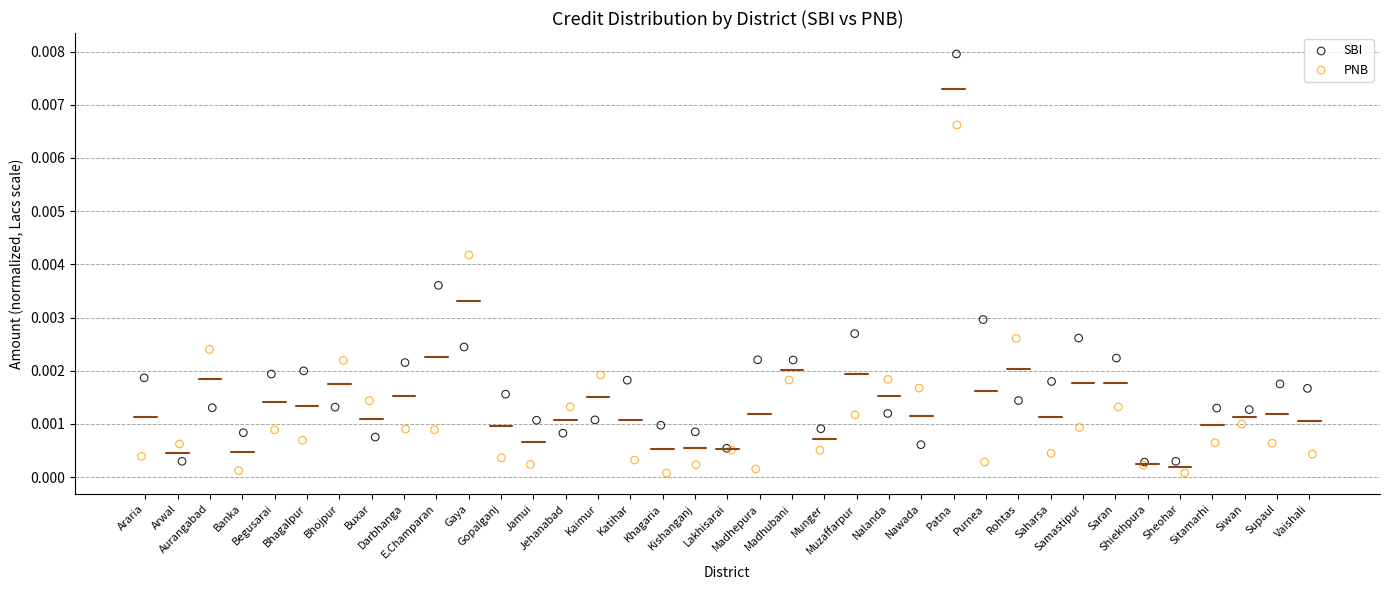

Which series contains the highest Y value?

SBI